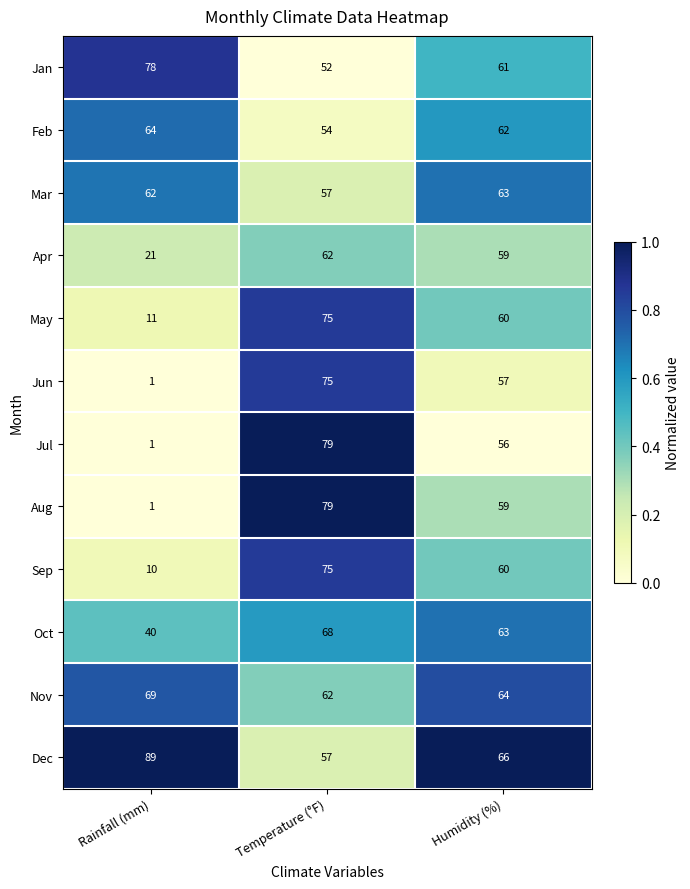

Which series changed the most between Temperature (°F) and Humidity (%)?

Jul